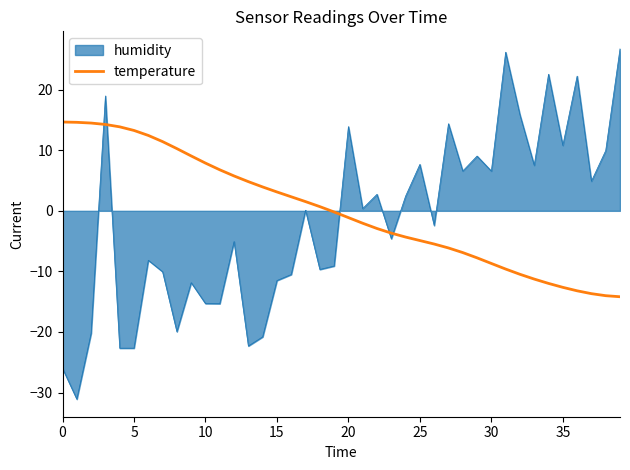

Which series has the widest spread of values?

humidity